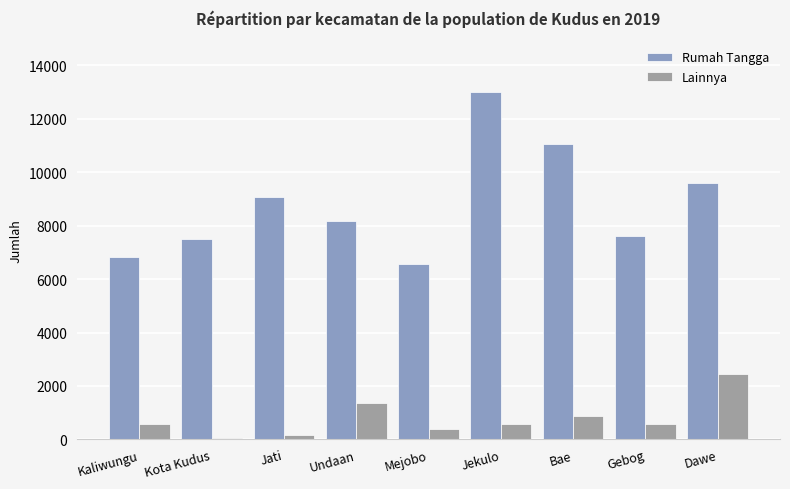

The Lainnya series shows 2442 at Undaan. True or false?

False